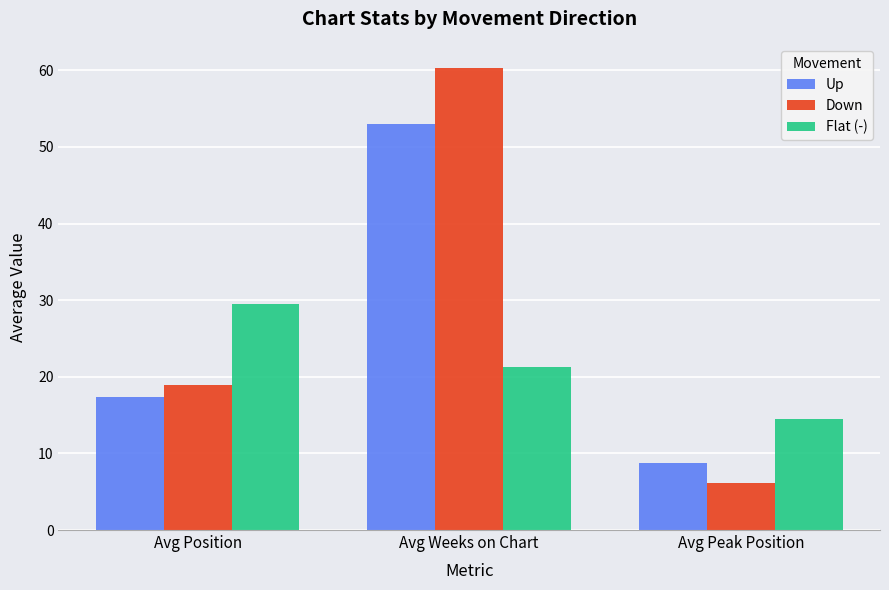

At Avg Weeks on Chart, list the series in order from largest to smallest.

Down, Up, Flat (-)